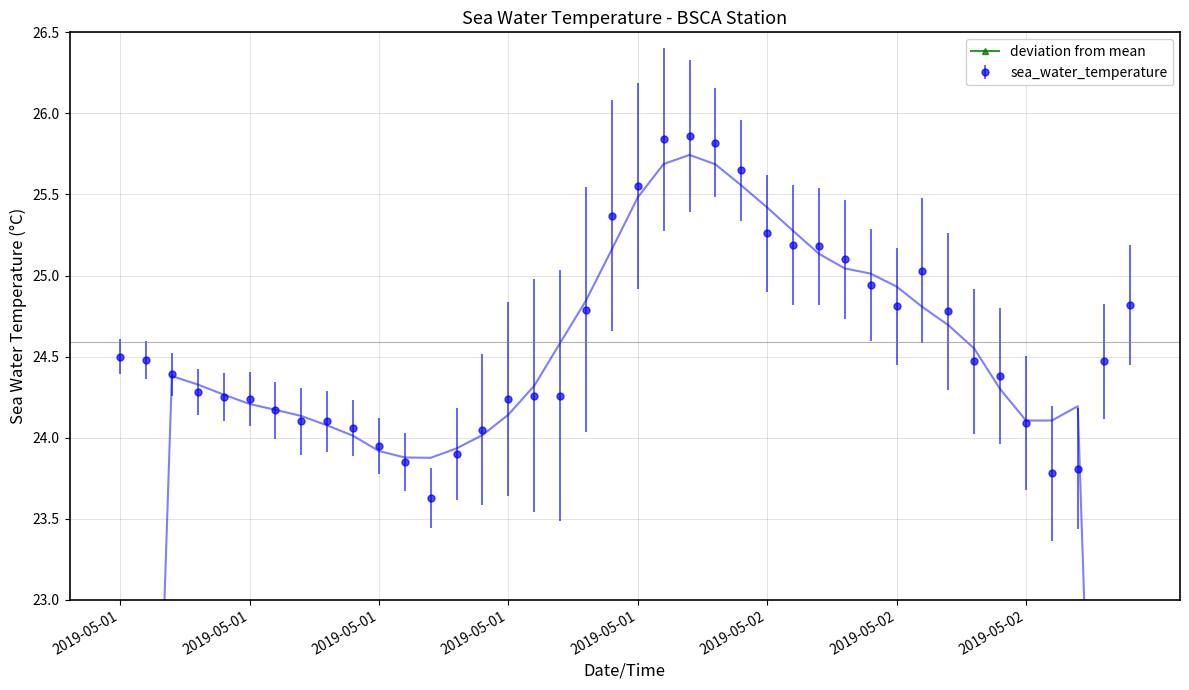

Rank the categories by value from highest to lowest.

22, 21, 23, 24, 20, 19, 25, 26, 27, 28, 31, 29, 39, 30, 18, 32, 2019-05-01, 2019-05-01, 33, 38, 2019-05-01, 34, 2019-05-01, 16, 17, 2019-05-01, 2019-05-02, 15, 2019-05-02, 2019-05-02, 8, 35, 9, 14, 10, 13, 11, 37, 36, 12